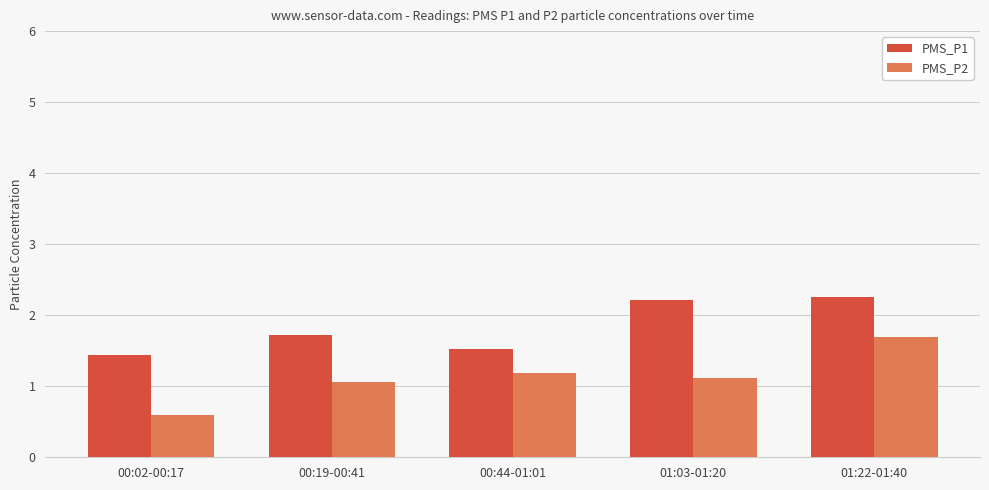

How many data points in PMS_P2 are above 1?

4